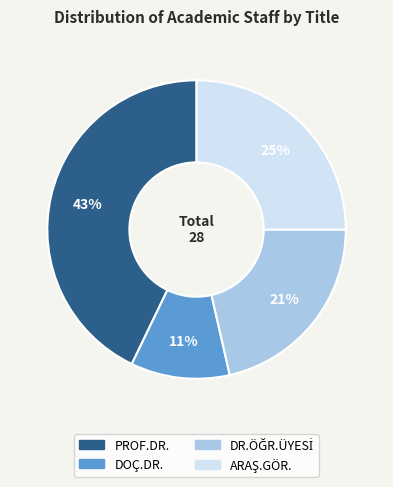

Does DOÇ.DR. account for over 50% of the chart?

No